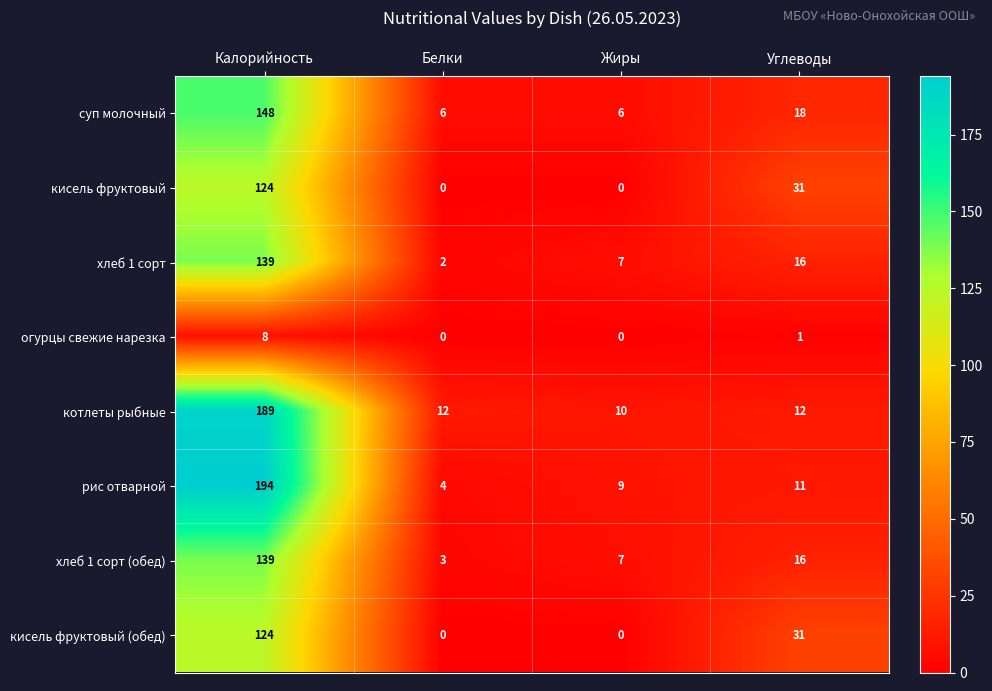

True or false: хлеб 1 сорт (обед) has a value of 16 at Углеводы.

True